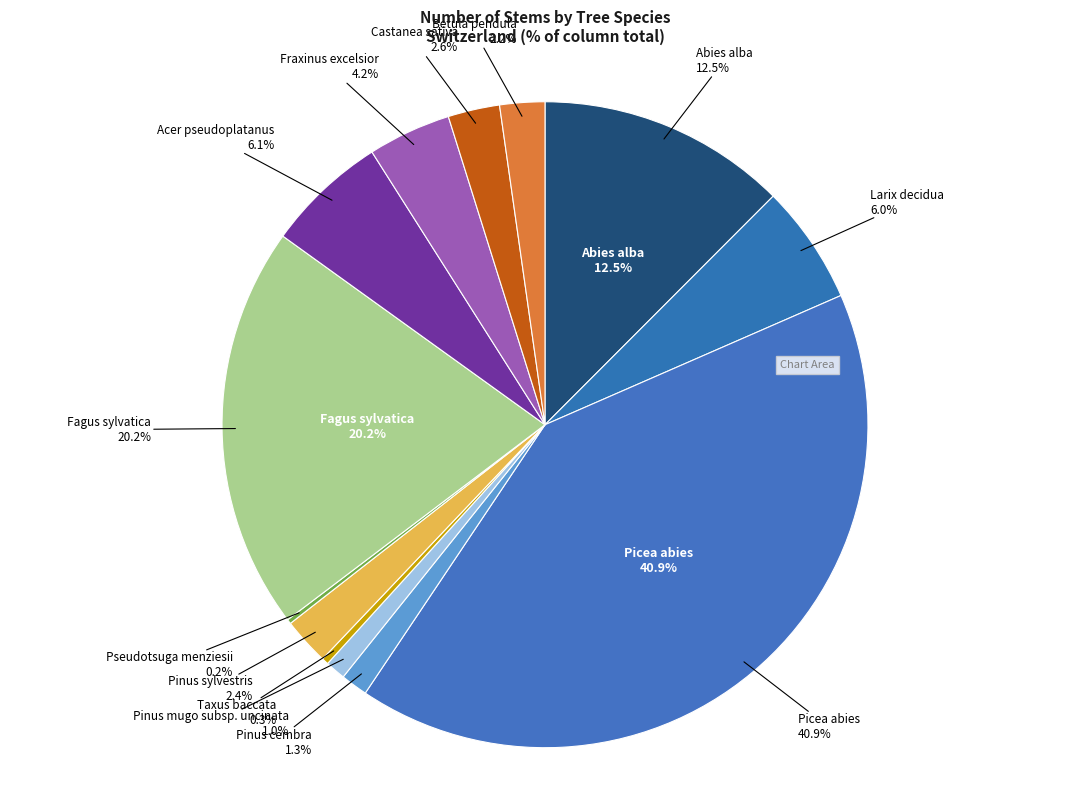

The Acer pseudoplatanus slice represents 6% of the pie. True or false?

True